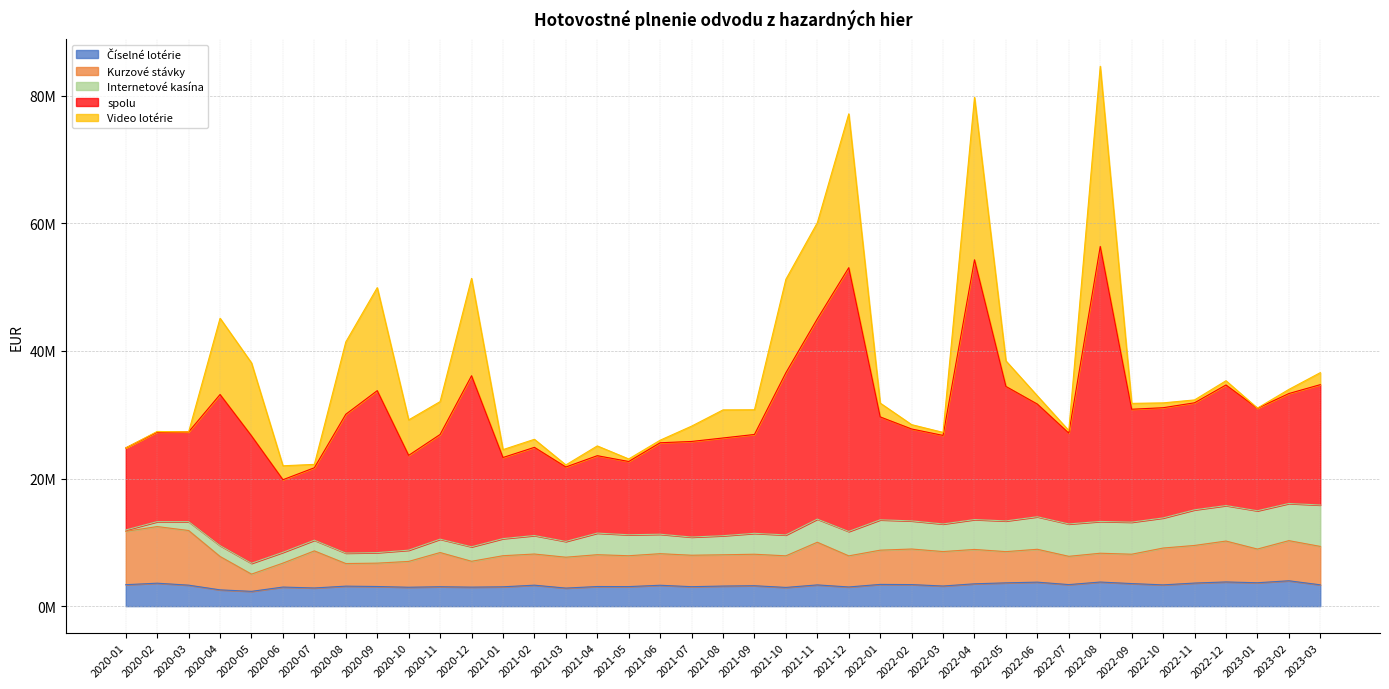

At which label does Internetové kasína first exceed 3278605?

2021-04